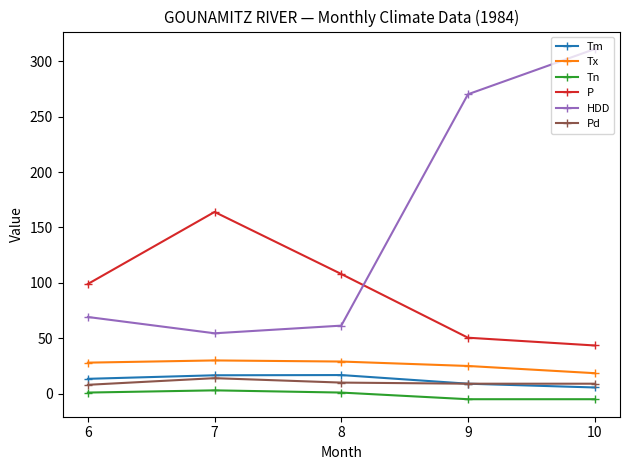

True or false: Tx and P intersect in this chart.

False